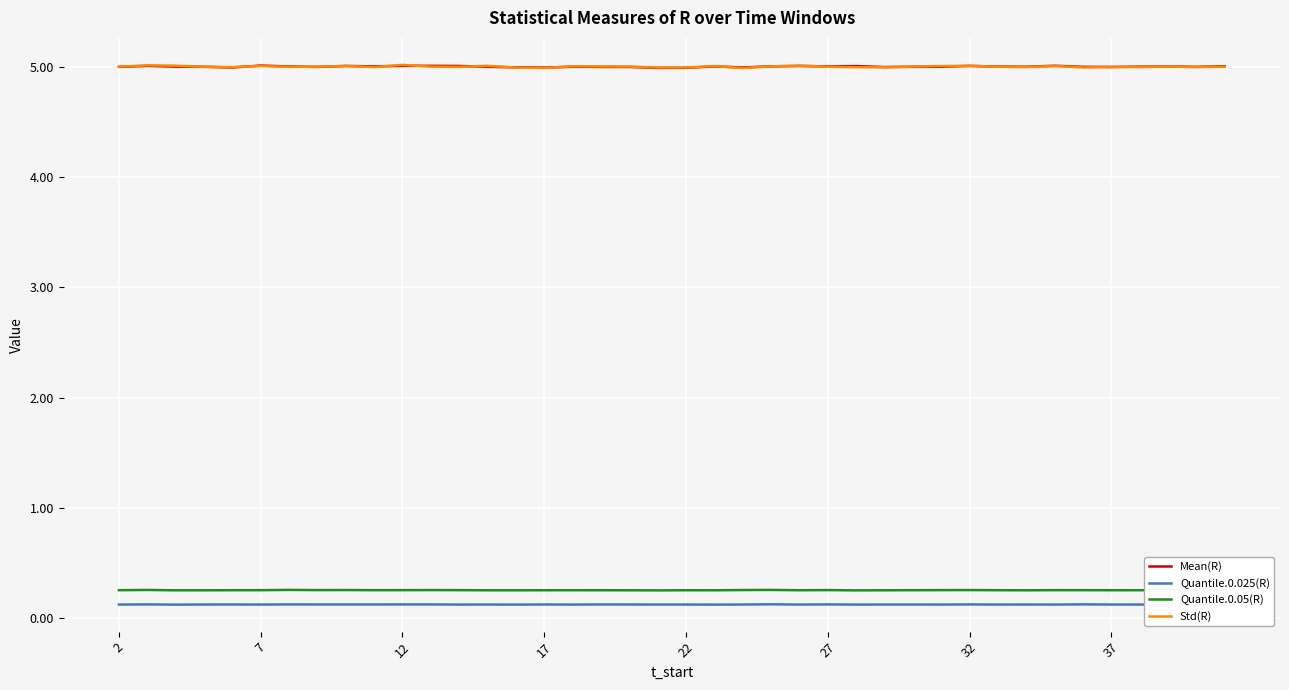

What are all the series names shown in the legend?

Mean(R), Quantile.0.025(R), Quantile.0.05(R), Std(R)